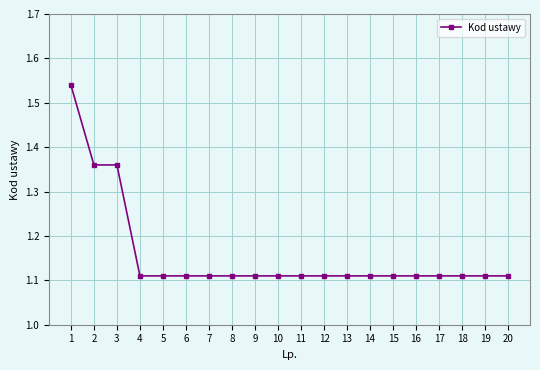

Does the chart have visible grid lines?

Yes